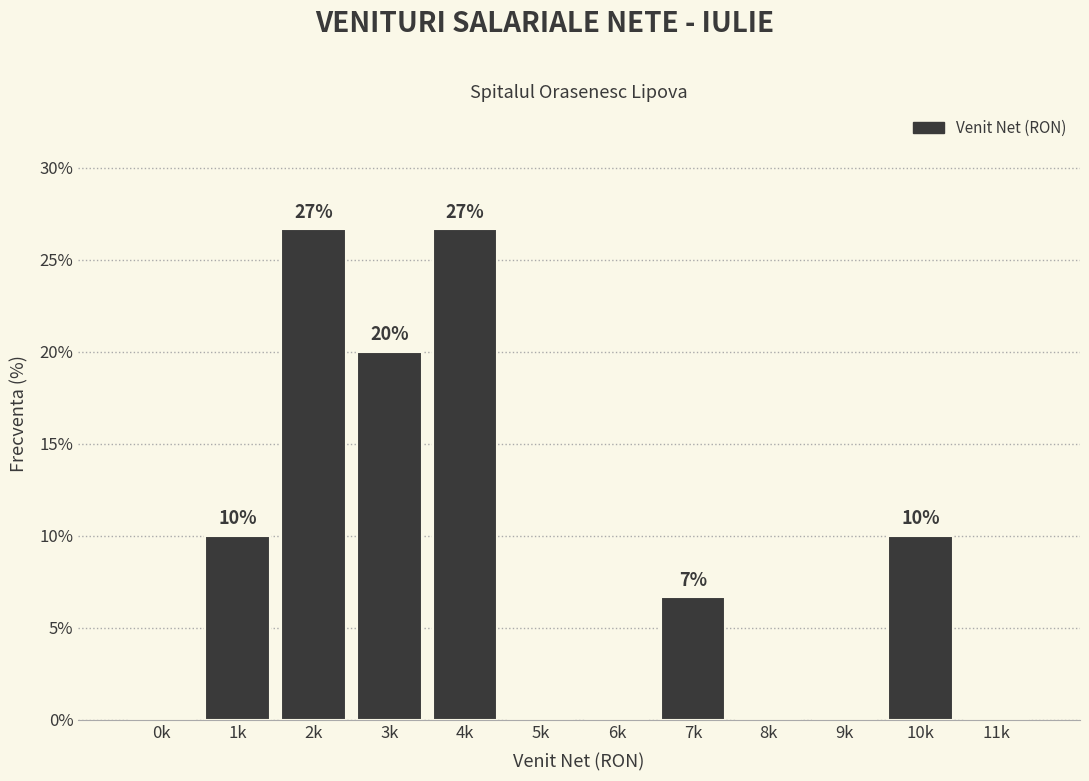

The value at 3k is 12.9. True or false?

False